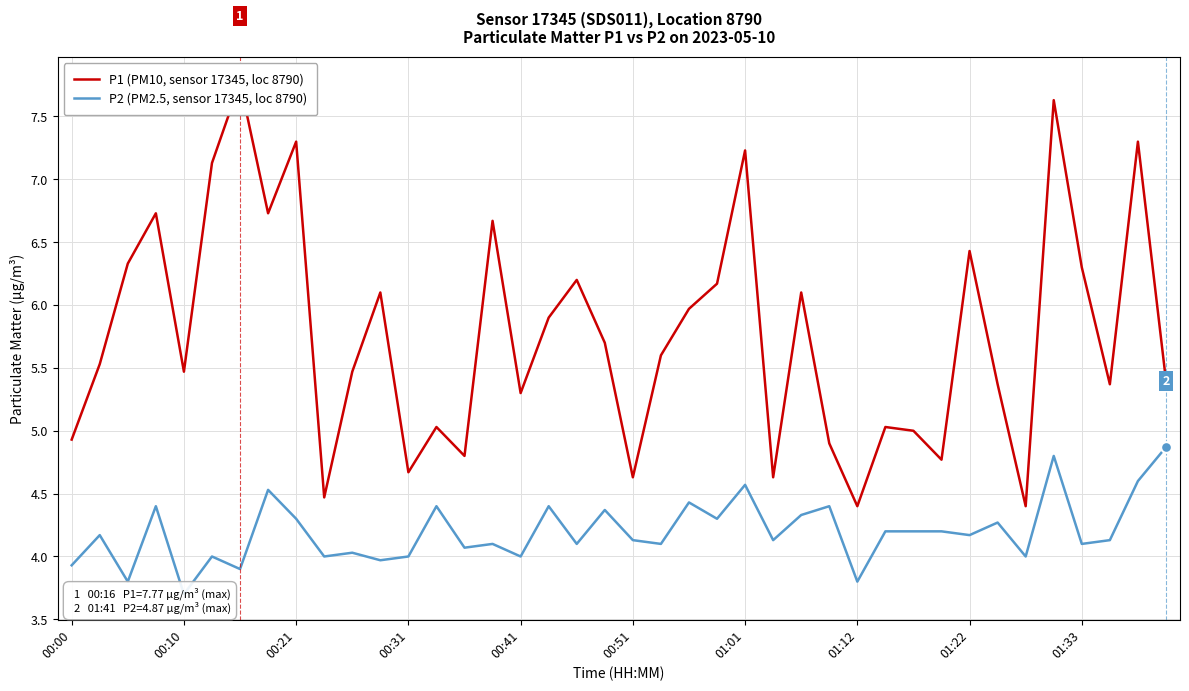

At how many categories does at least one series exceed 6?

16